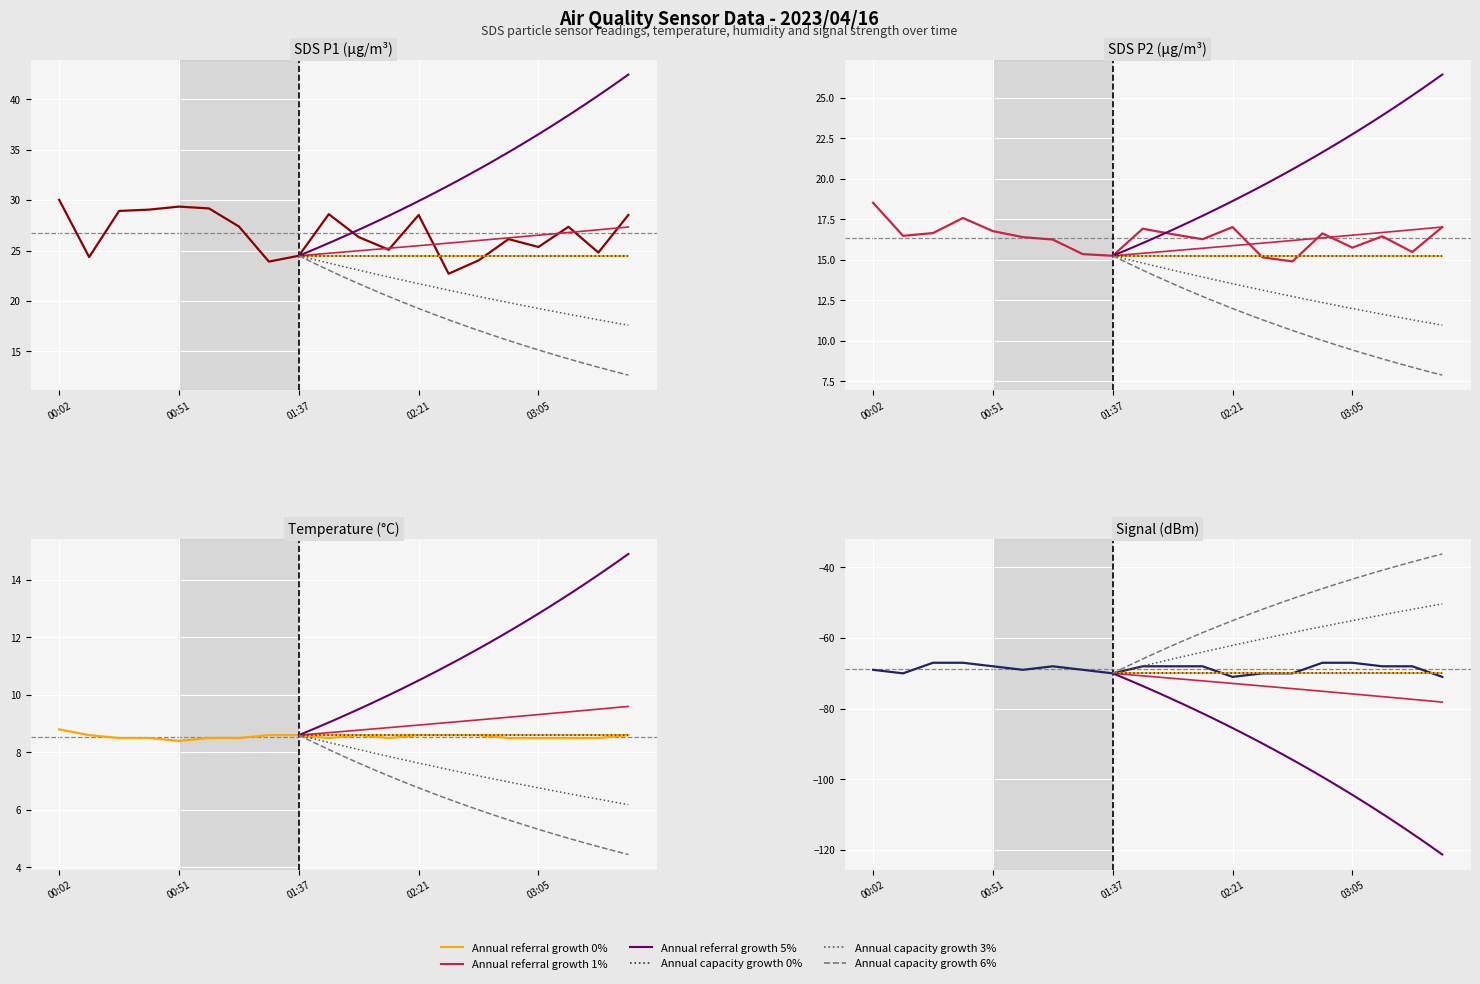

True or false: SDS_P1 and SDS_P2 intersect in this chart.

False